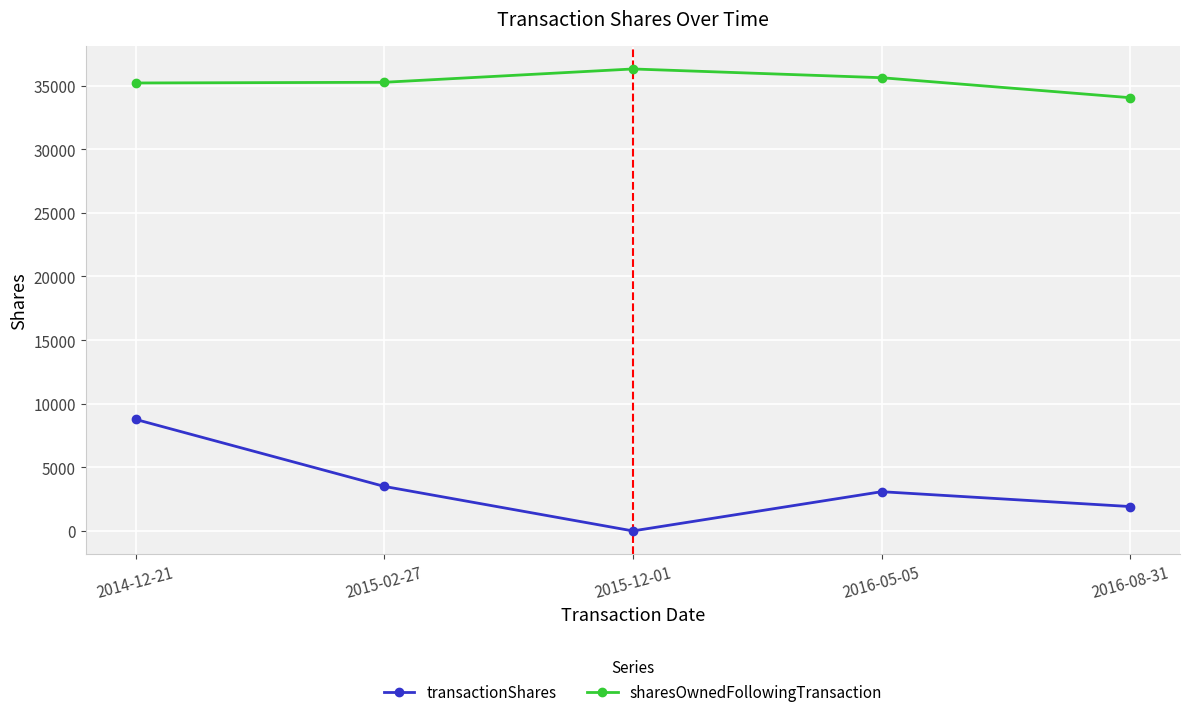

How many data points in sharesOwnedFollowingTransaction are less than 35254?

2